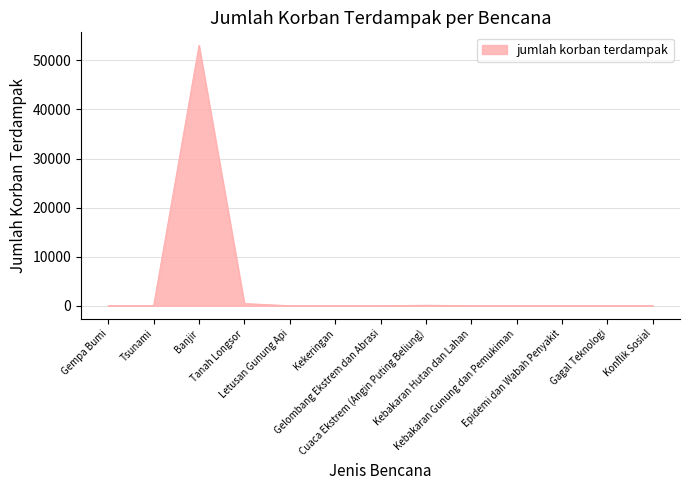

What is the difference between the maximum and minimum values?

53060